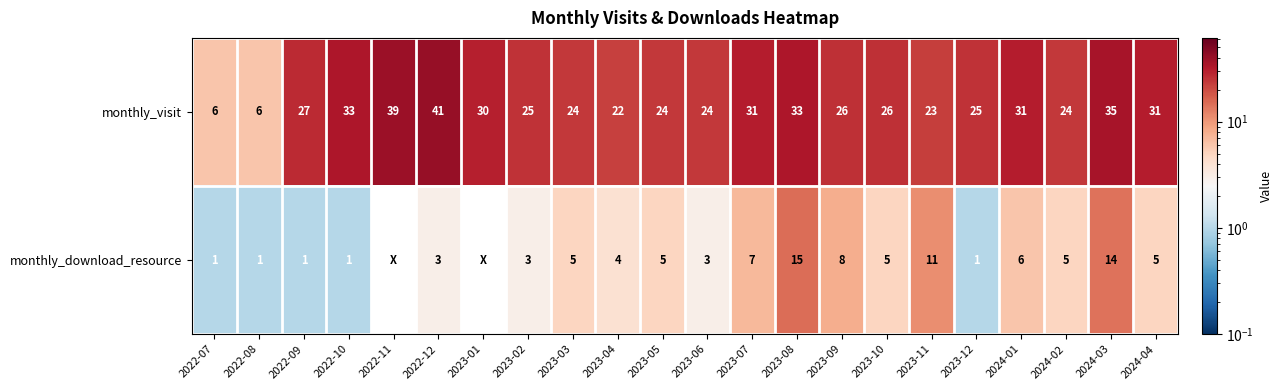

True or false: monthly_download_resource has a value of 3.2 at 2023-08.

False